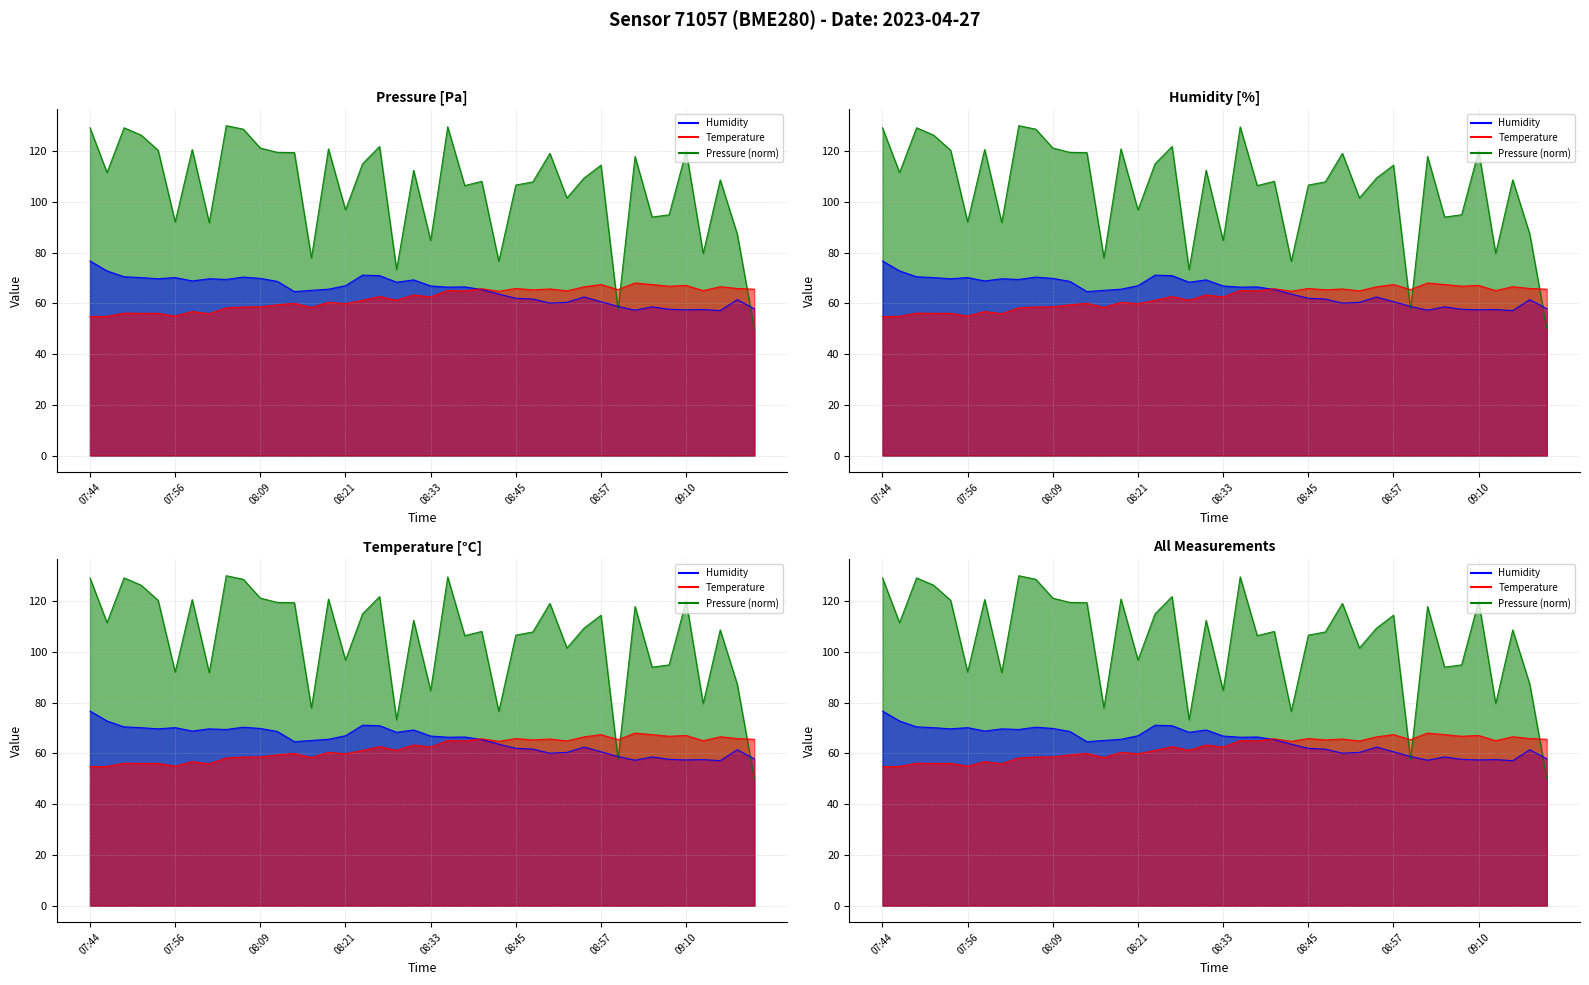

At which label does temperature first exceed 63?

08:30